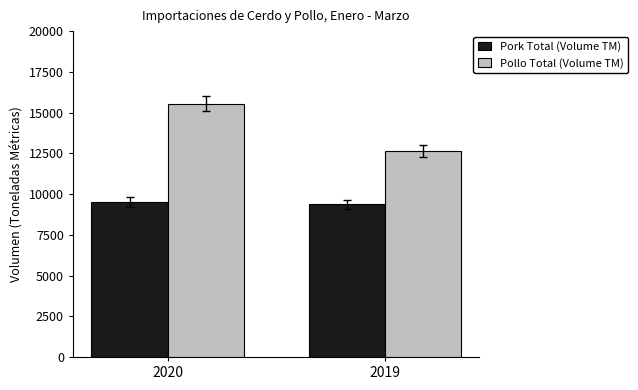

How many bars are there in each group?

2